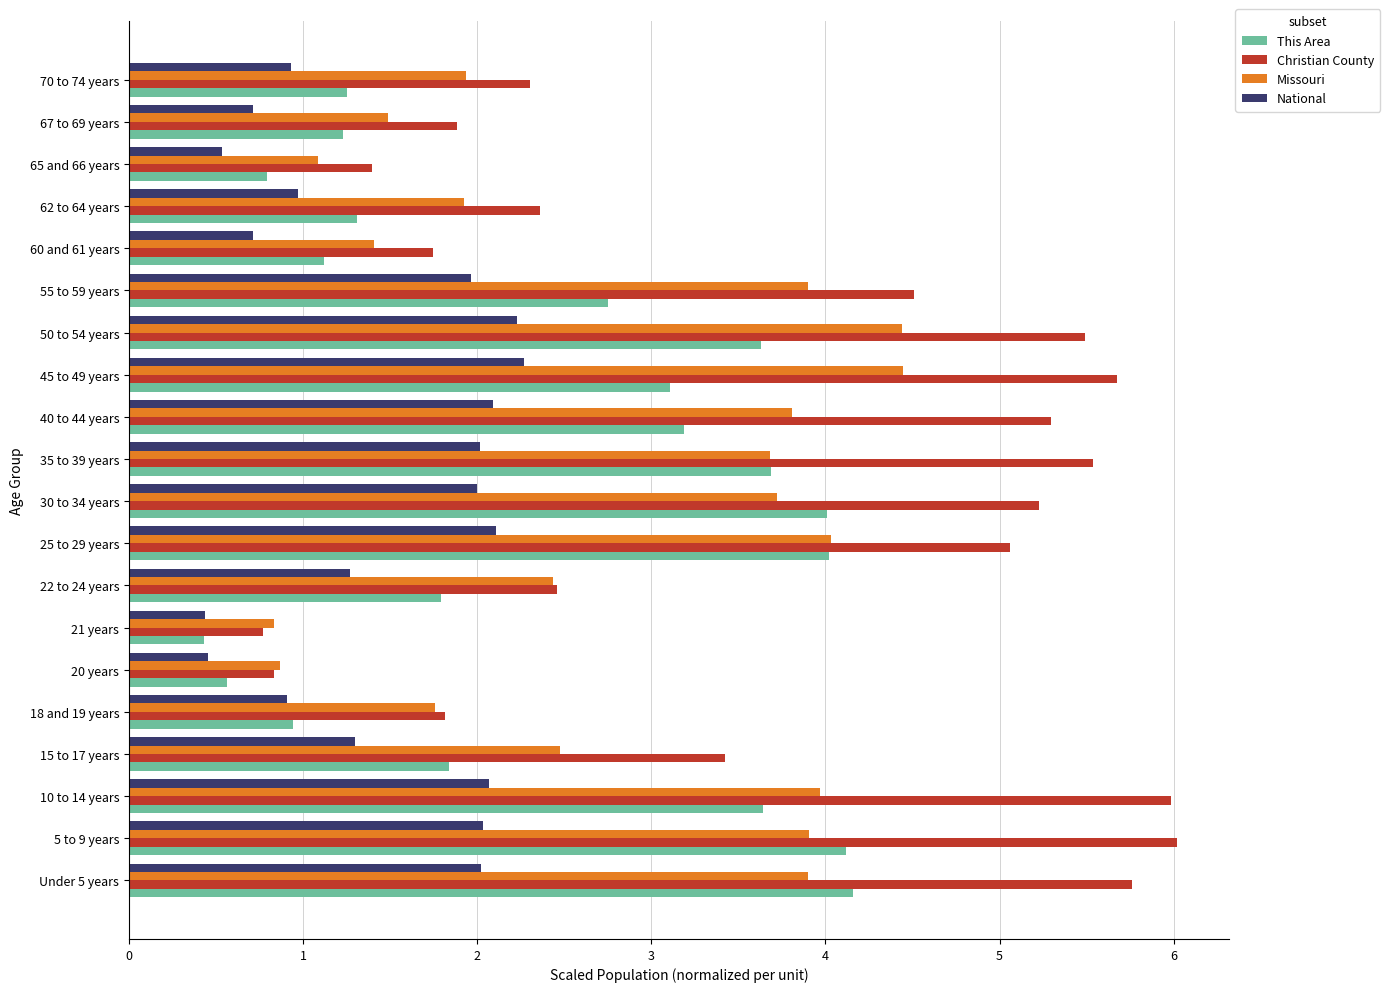

What is the sum of the This Area values at 35 to 39 years and 50 to 54 years?

7.3